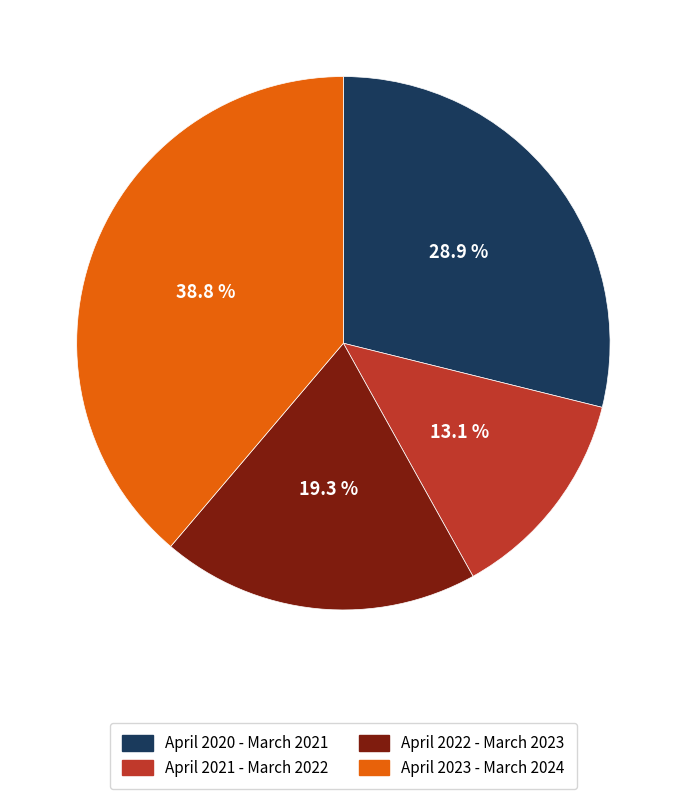

Is there a majority slice in this chart?

No